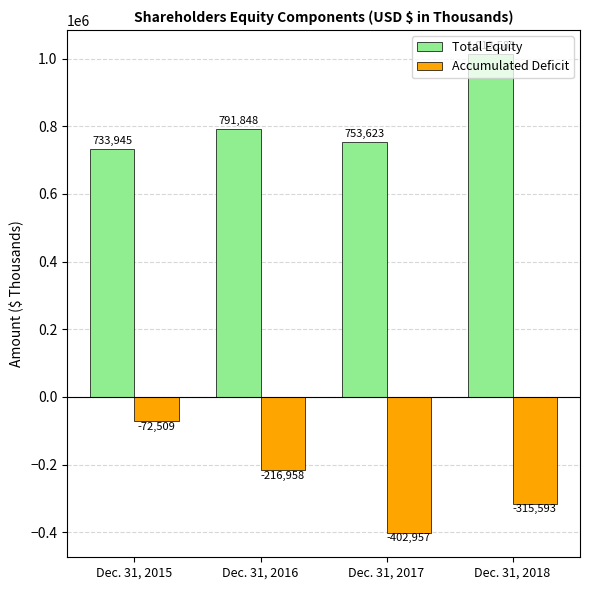

What is the minimum value shown in the chart?

-402957